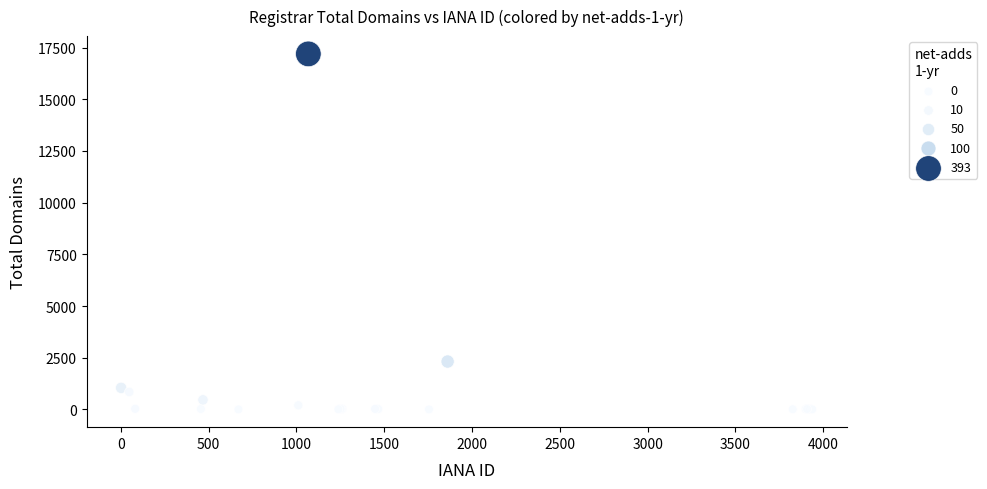

What Y value in the scatter plot is closest to 8598?

2316